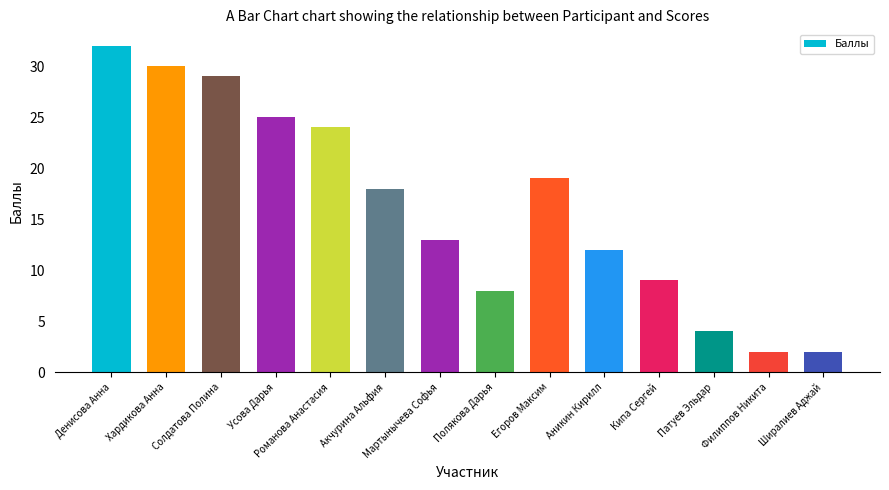

At which label is the value closest to 17?

Акчурина Альфия